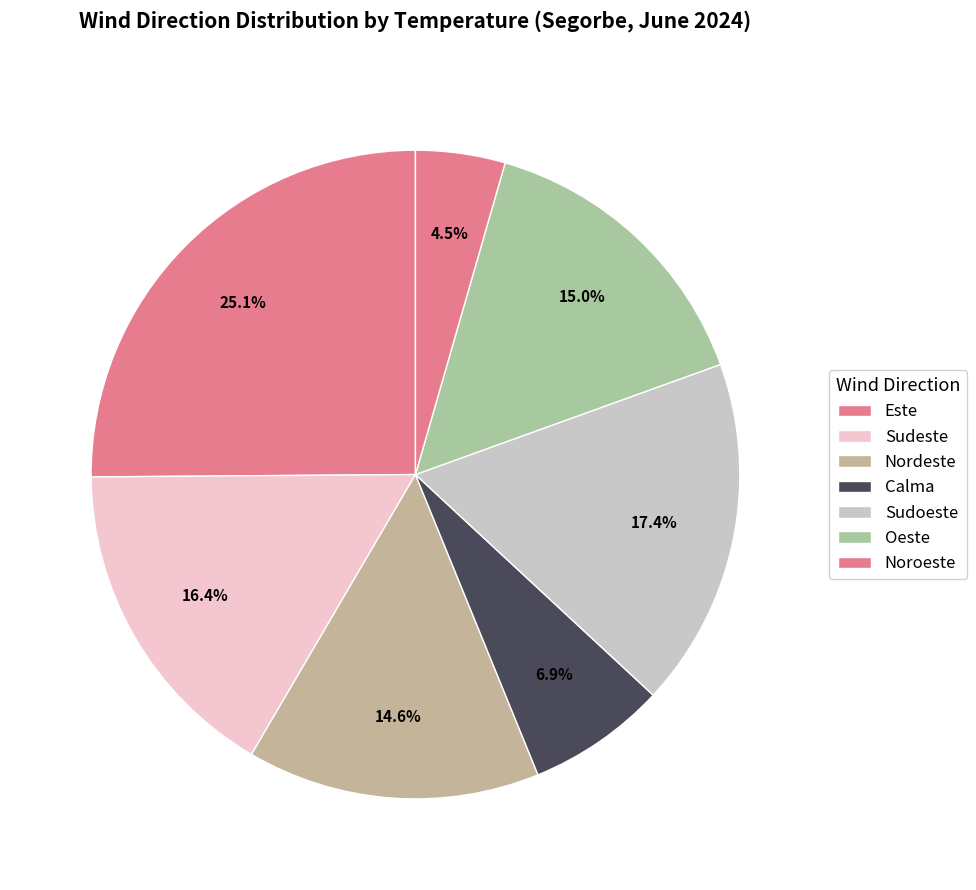

How many segments does this pie chart have?

7